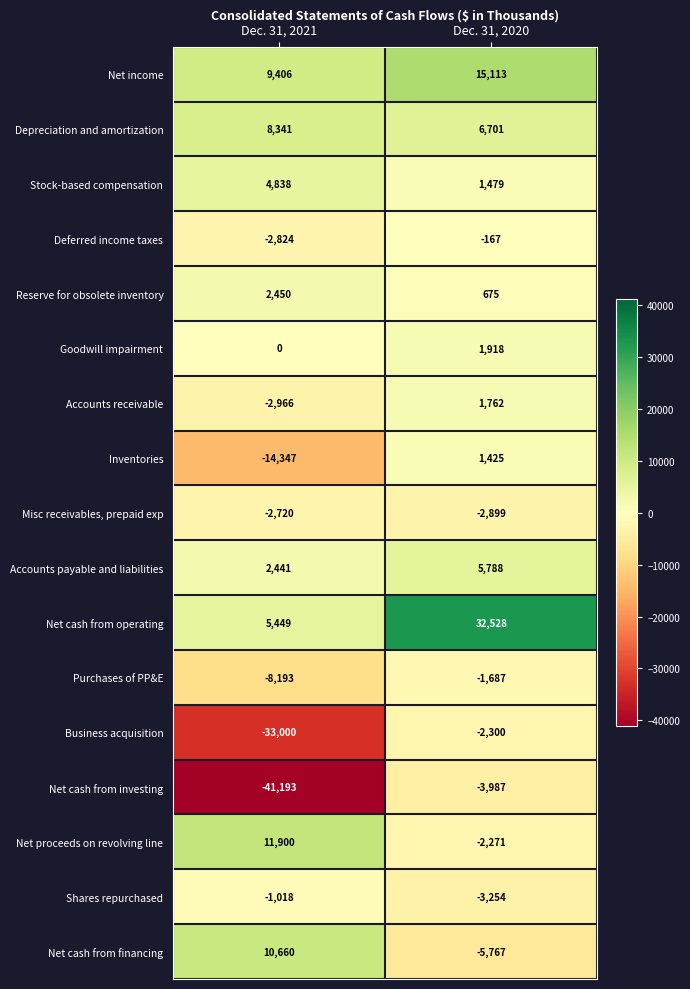

At which label is Misc receivables, prepaid exp closest to -2809?

Dec. 31, 2021